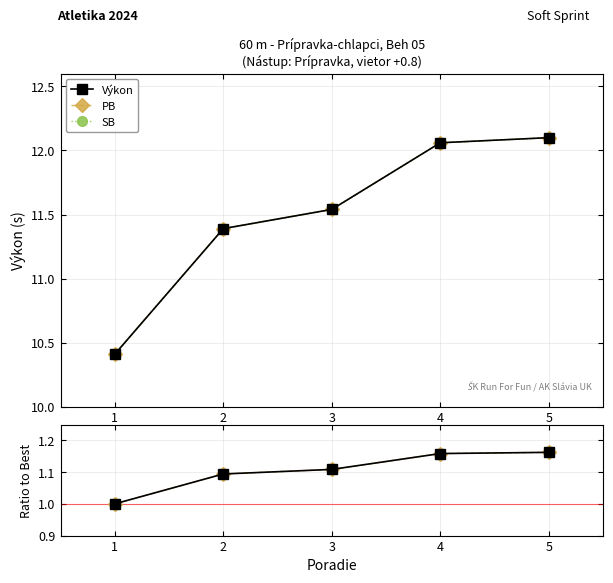

Which category has the lowest value in the PB / Best series?

1